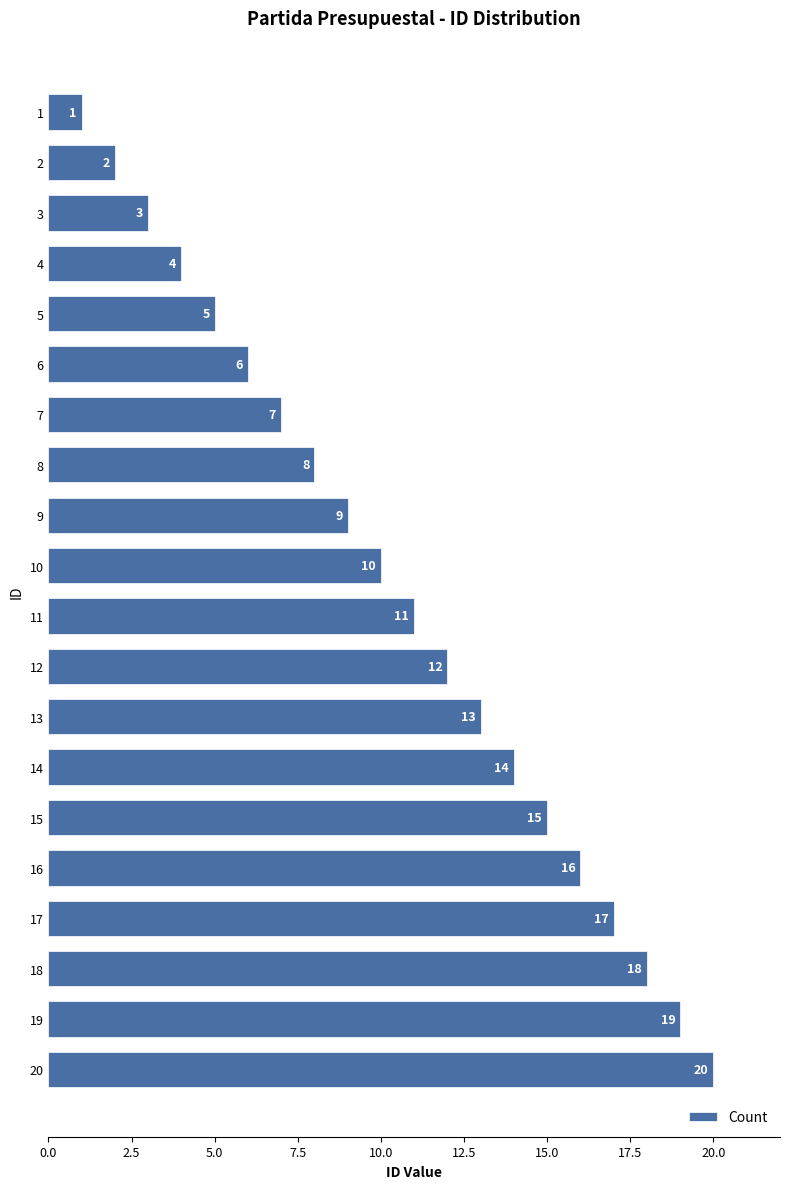

List the labels in order of value, largest first.

20, 19, 18, 17, 16, 15, 14, 13, 12, 11, 10, 9, 8, 7, 6, 5, 4, 3, 2, 1